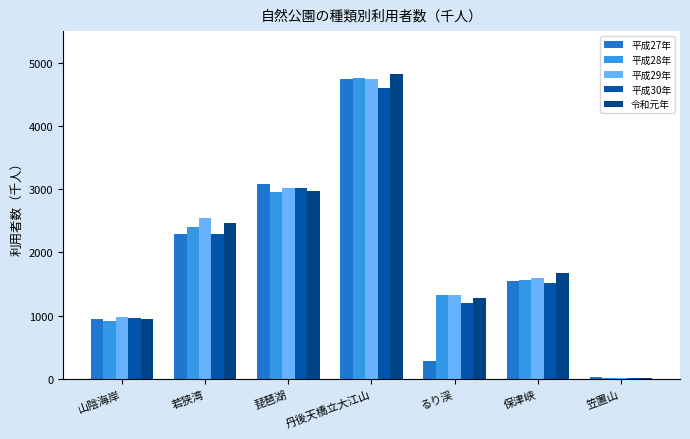

How many categories are shown in the chart?

7